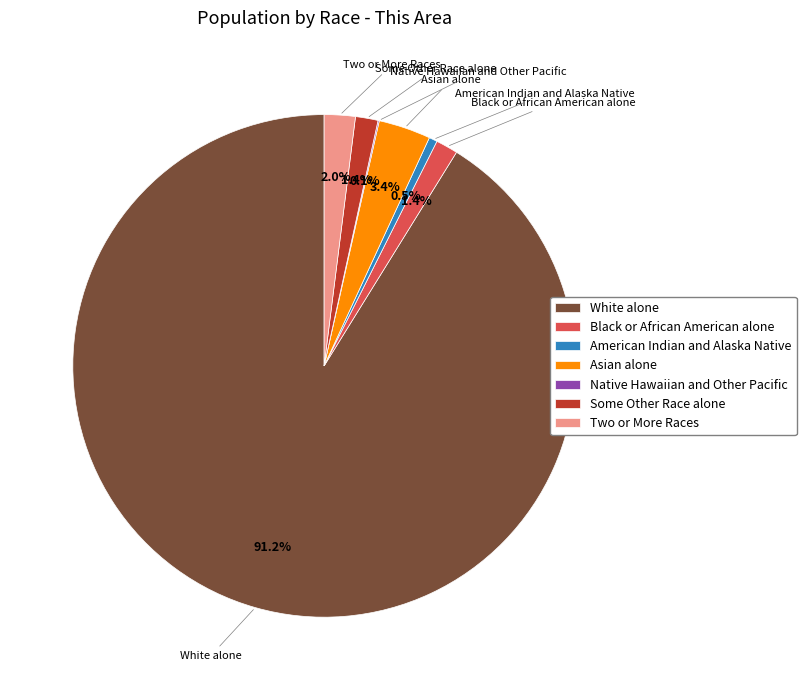

To the nearest percent, what percentage of the pie is Some Other Race alone?

1%